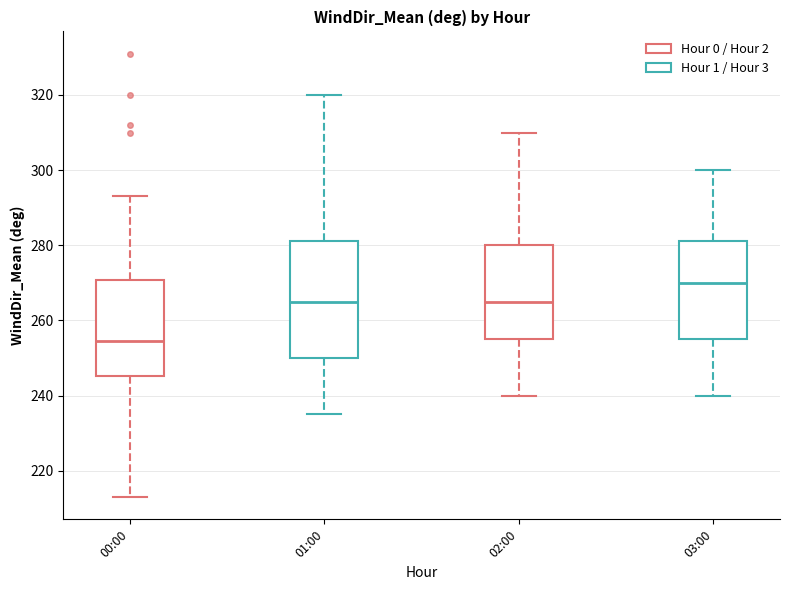

Reading left to right, read every box against the y-axis: the position of its median line, the range the box covers, and the ends of its whiskers. The values are not printed on the chart, so give them approximately, as read against the axis.

00:00: median 254, box 246 to 270, whiskers 214 to 294
01:00: median 266, box 250 to 282, whiskers 236 to 320
02:00: median 266, box 256 to 280, whiskers 240 to 310
03:00: median 270, box 256 to 282, whiskers 240 to 300